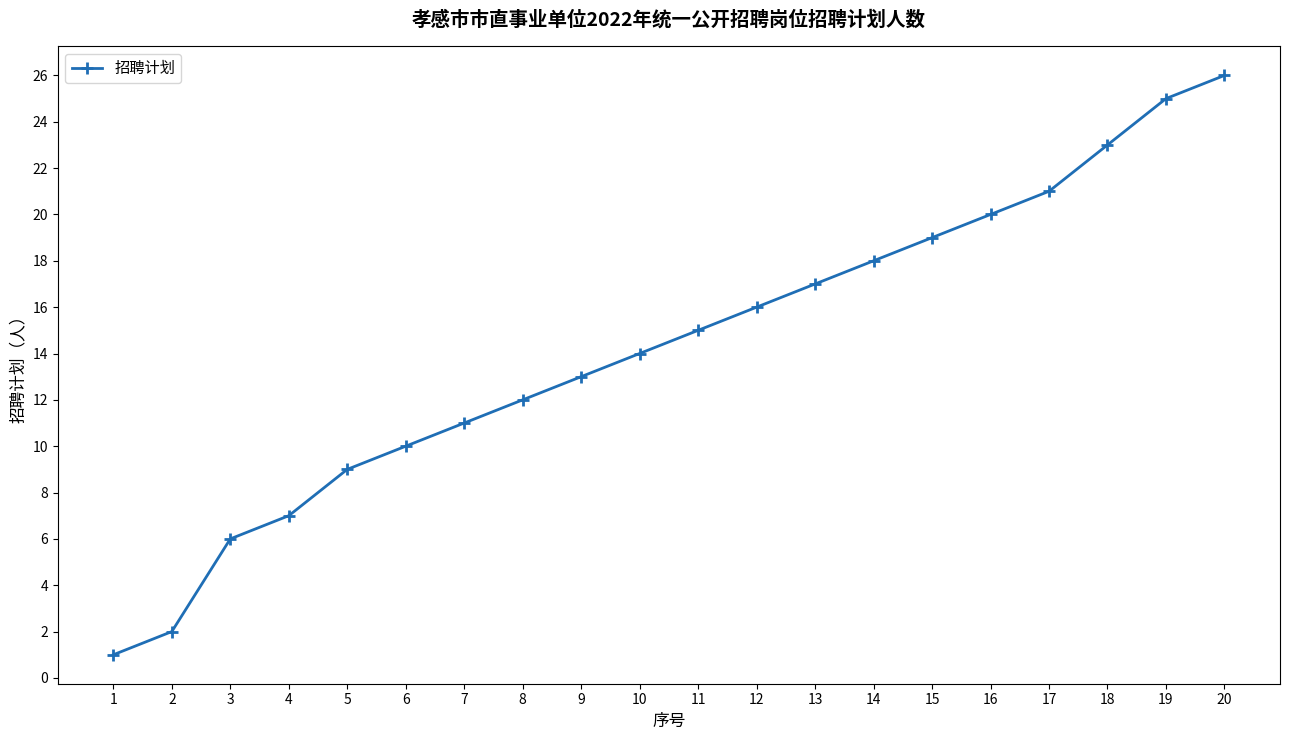

What is the average value?

14